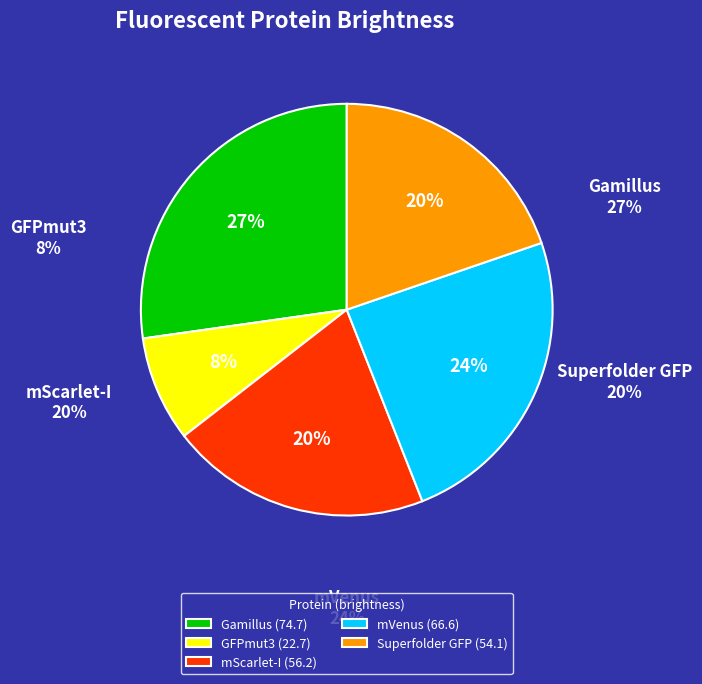

To the nearest percent, what portion does Superfolder GFP represent?

20%